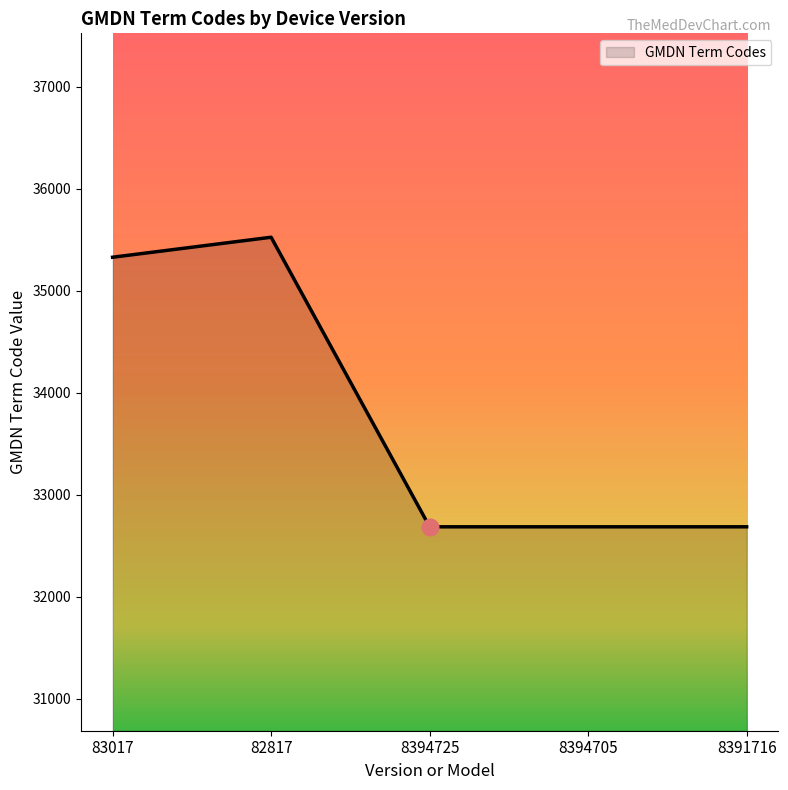

The value at 82817 is 22727. True or false?

False